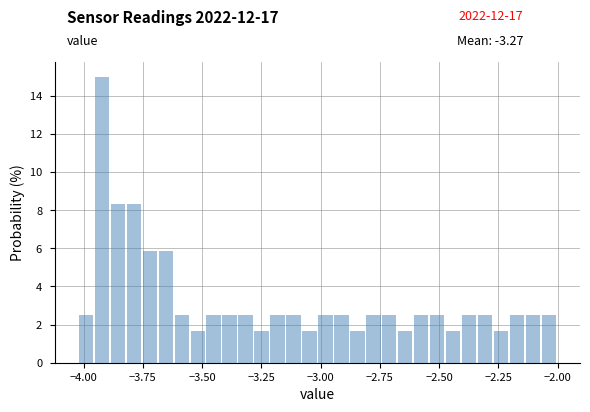

Read against the x-axis, roughly where is the centre of the tallest bar?

-3.90